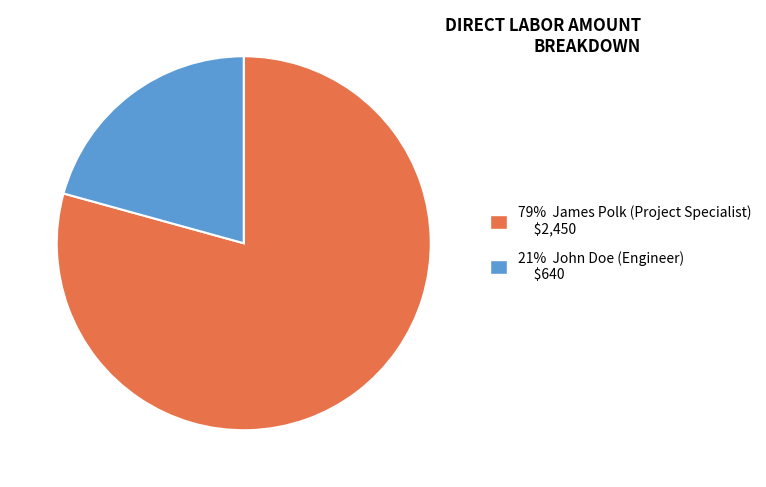

The 21% John Doe (Engineer) $640 slice represents 21% of the pie. True or false?

True